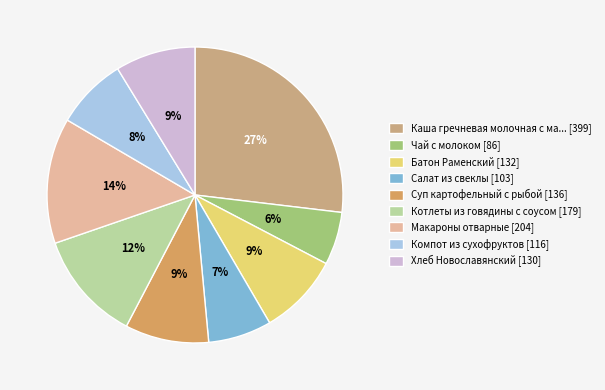

Count the number of slices in the pie.

9